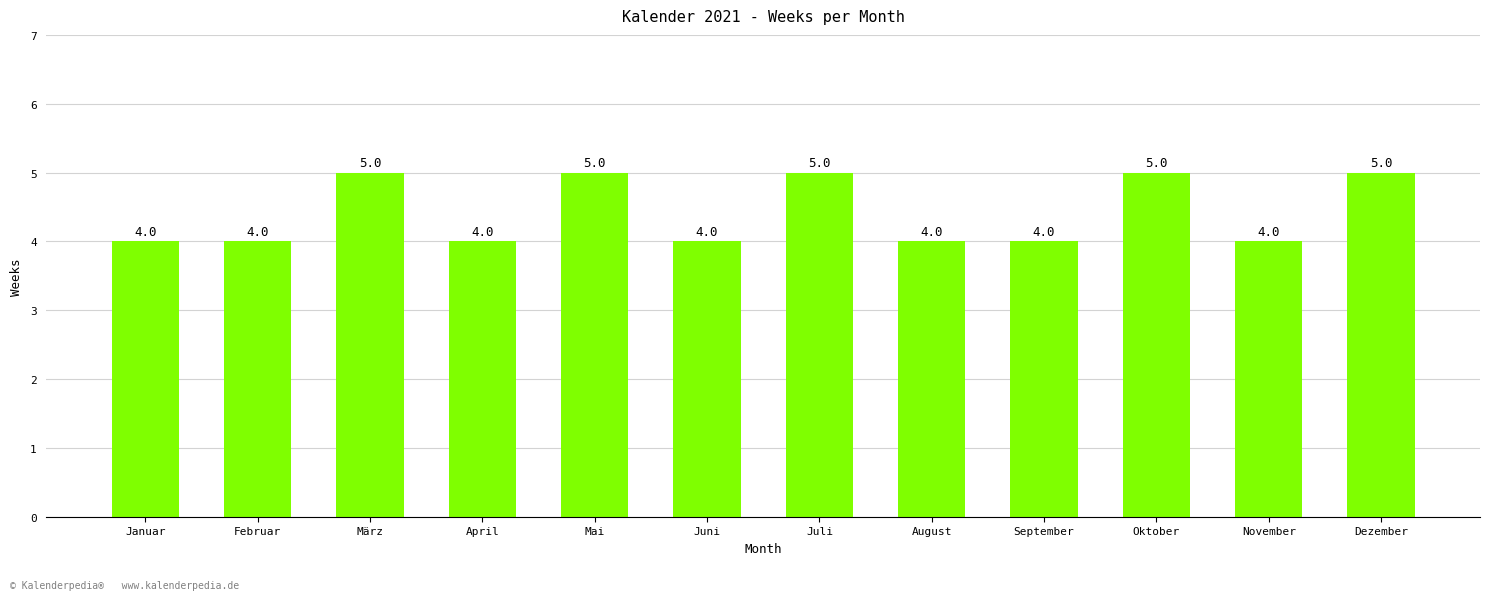

Count the values in the range 4 to 5.

12